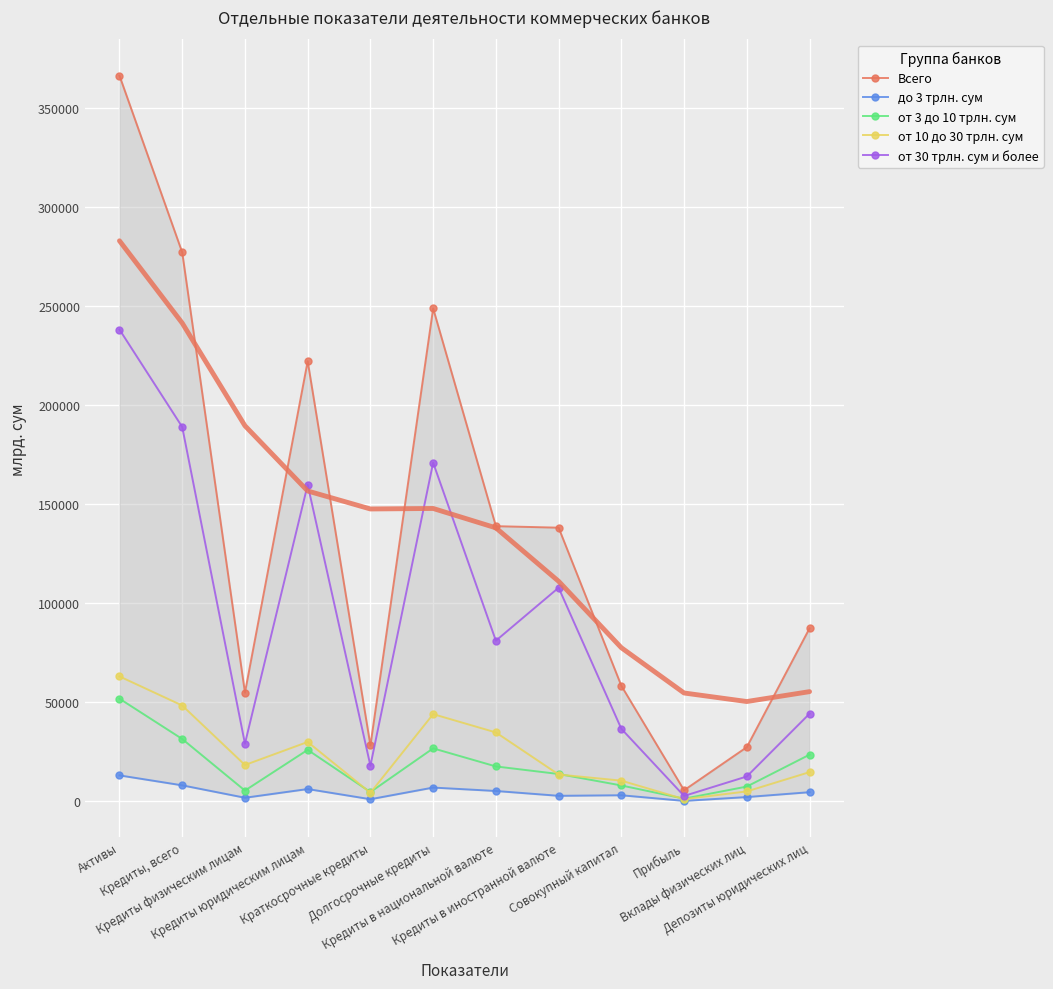

Count the number of data series in this chart.

5